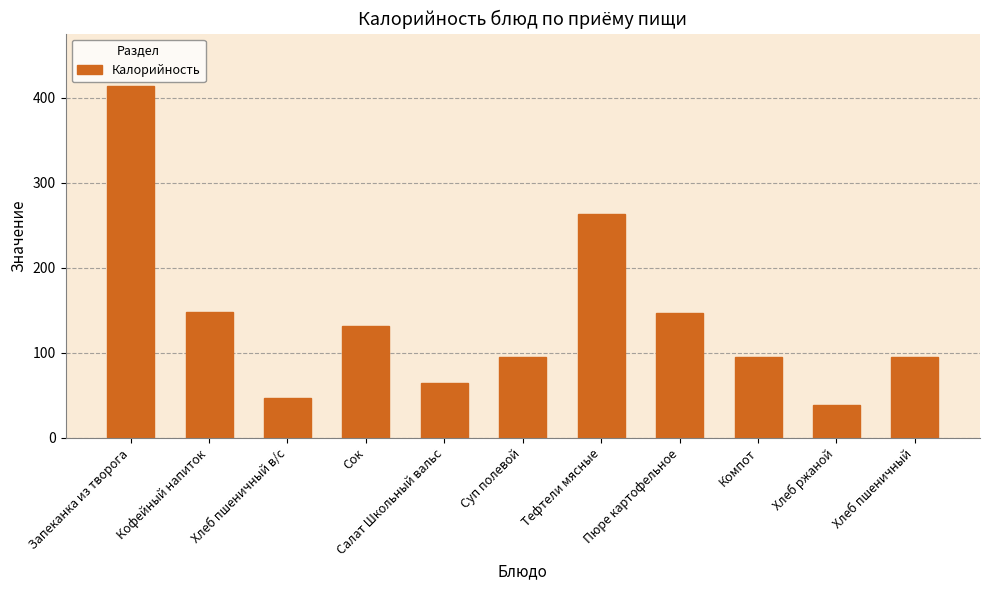

Which category has the highest value across all series?

Запеканка из творога